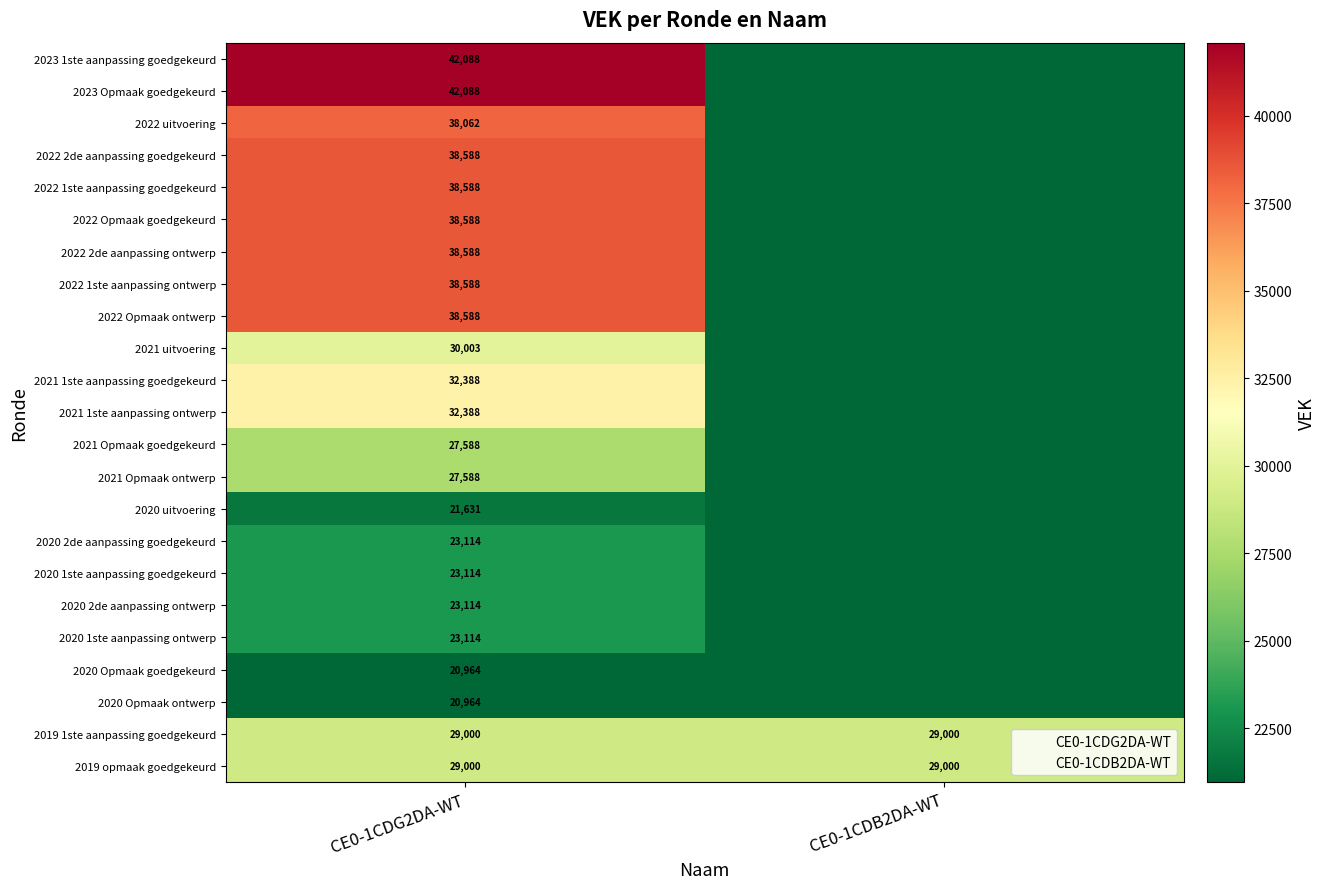

List the labels in order of 2022 Opmaak goedgekeurd value, largest first.

CE0-1CDG2DA-WT, CE0-1CDB2DA-WT